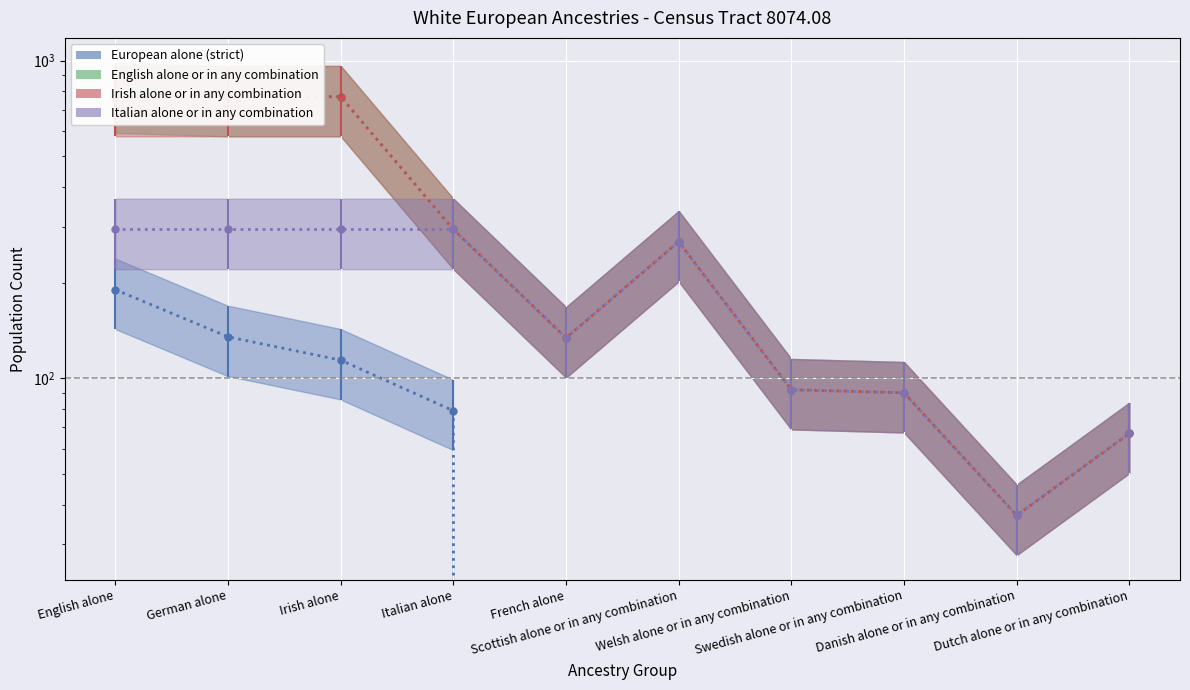

What position from the right is Irish alone?

8